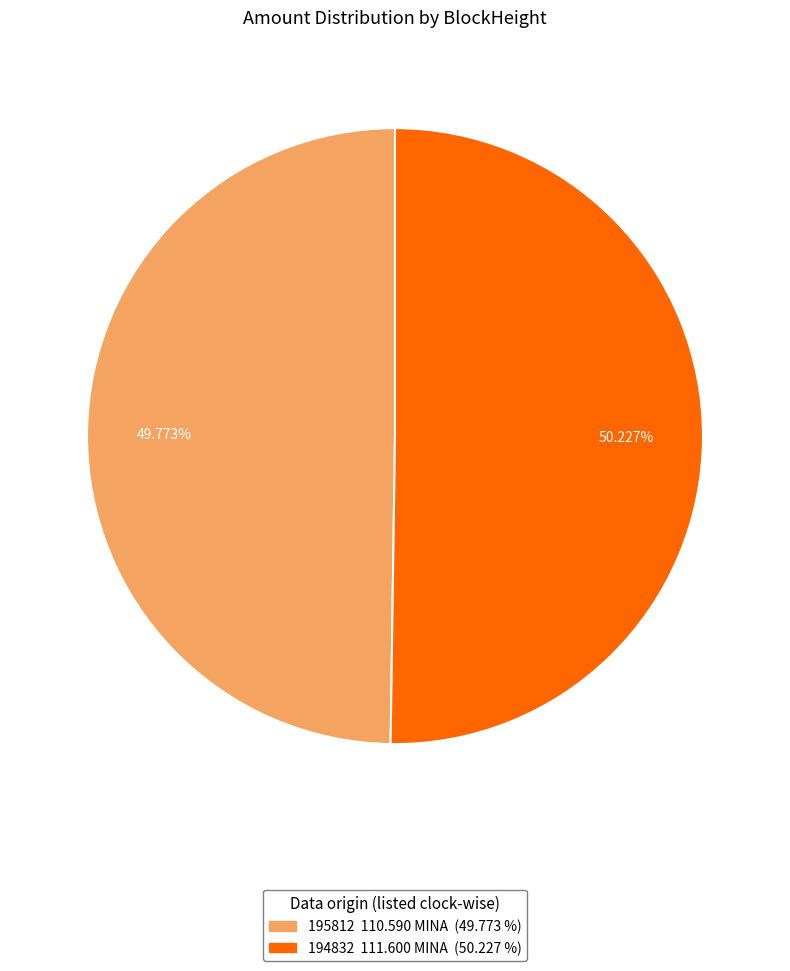

To the nearest percent, what is the combined percentage of 194832 and 195812?

100%